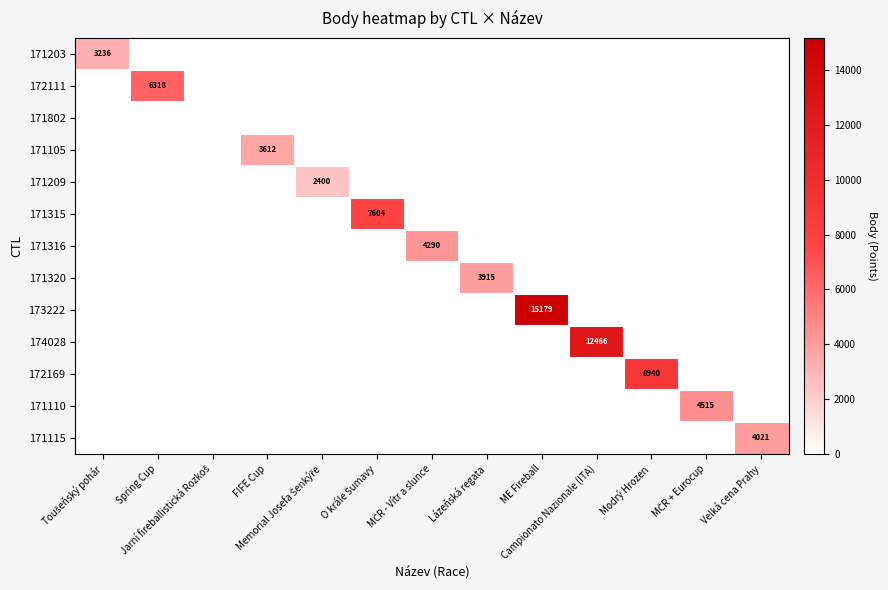

What is the maximum value shown in the chart?

15179